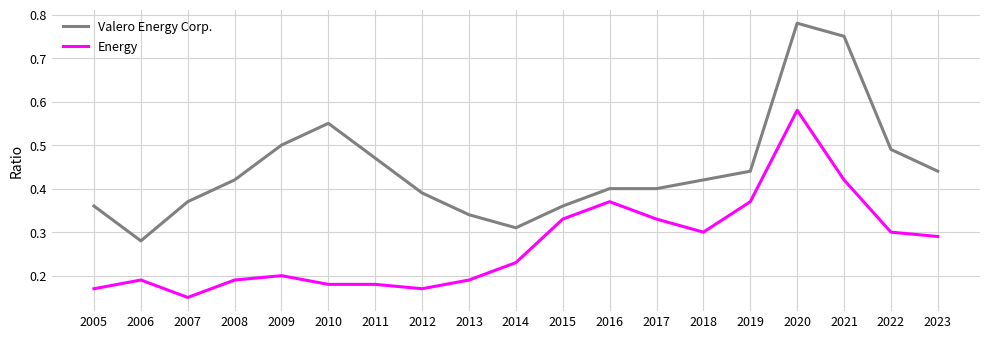

List the series in order of their peak value, lowest first.

Energy, Valero Energy Corp.